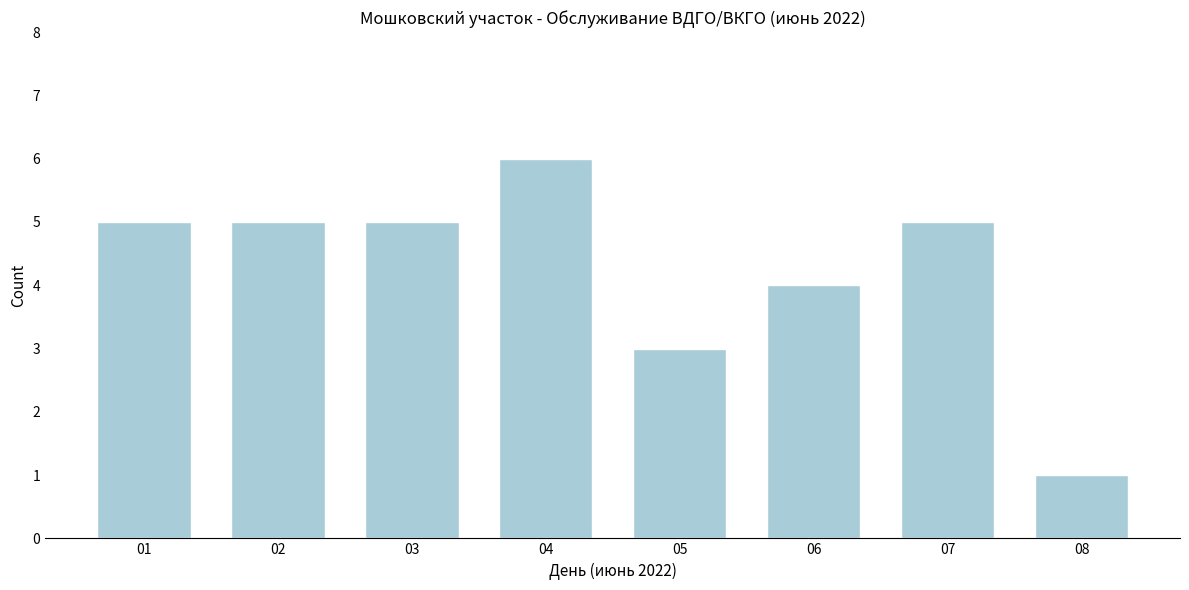

Reading right to left, transcribe all the data shown in this chart.

08=1	07=5	06=4	05=3	04=6	03=5	02=5	01=5